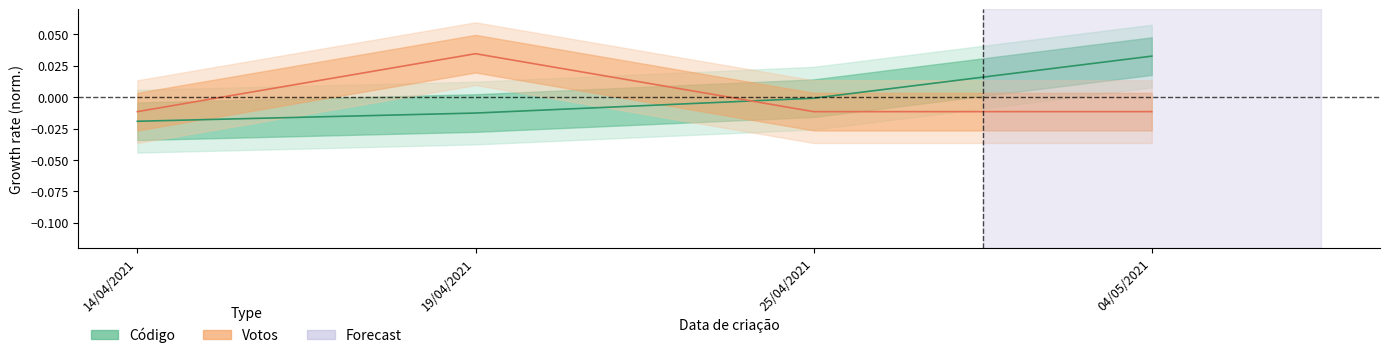

What is the label of the 4th point from the right?

14/04/2021